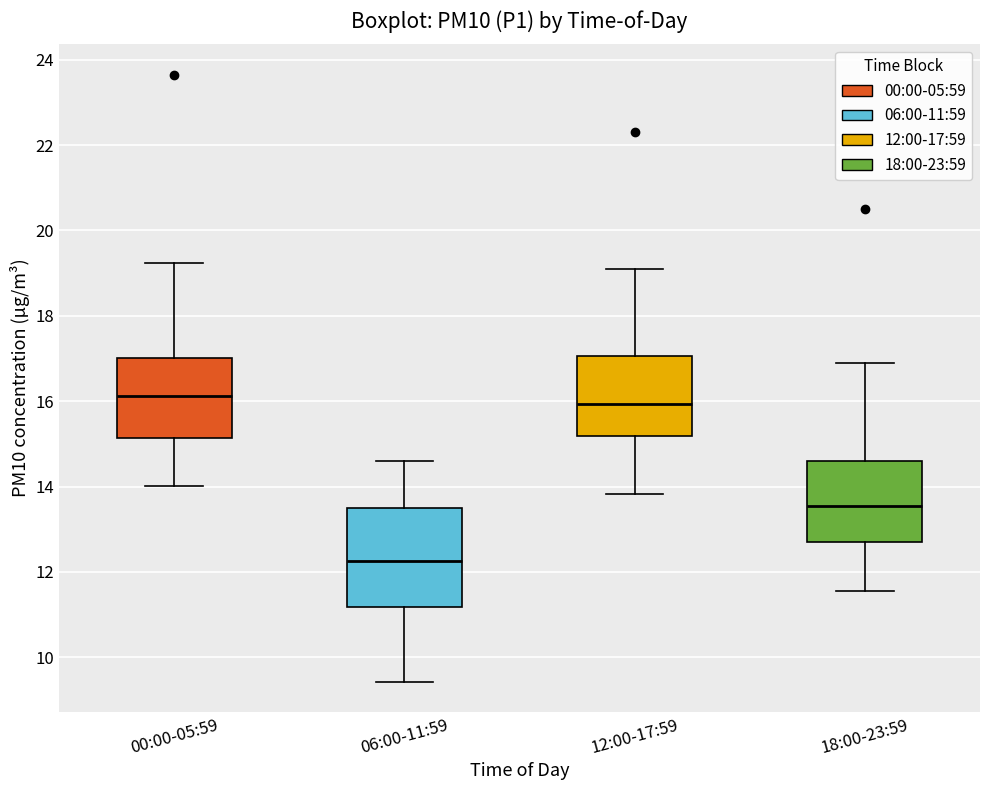

Reading left to right, read every box against the y-axis: the position of its median line, the range the box covers, and the ends of its whiskers. The values are not printed on the chart, so give them approximately, as read against the axis.

00:00-05:59: median 16.2, box 15.2 to 17.0, whiskers 14.0 to 19.2
06:00-11:59: median 12.2, box 11.2 to 13.6, whiskers 9.4 to 14.6
12:00-17:59: median 16.0, box 15.2 to 17.0, whiskers 13.8 to 19.2
18:00-23:59: median 13.6, box 12.8 to 14.6, whiskers 11.6 to 17.0